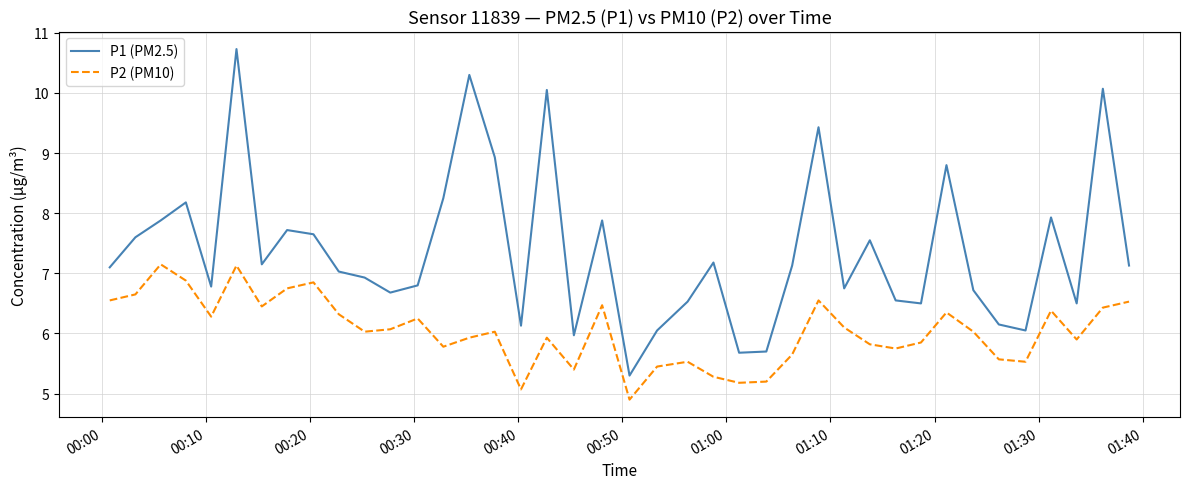

Which series has the largest total across all categories?

P1 (PM2.5)